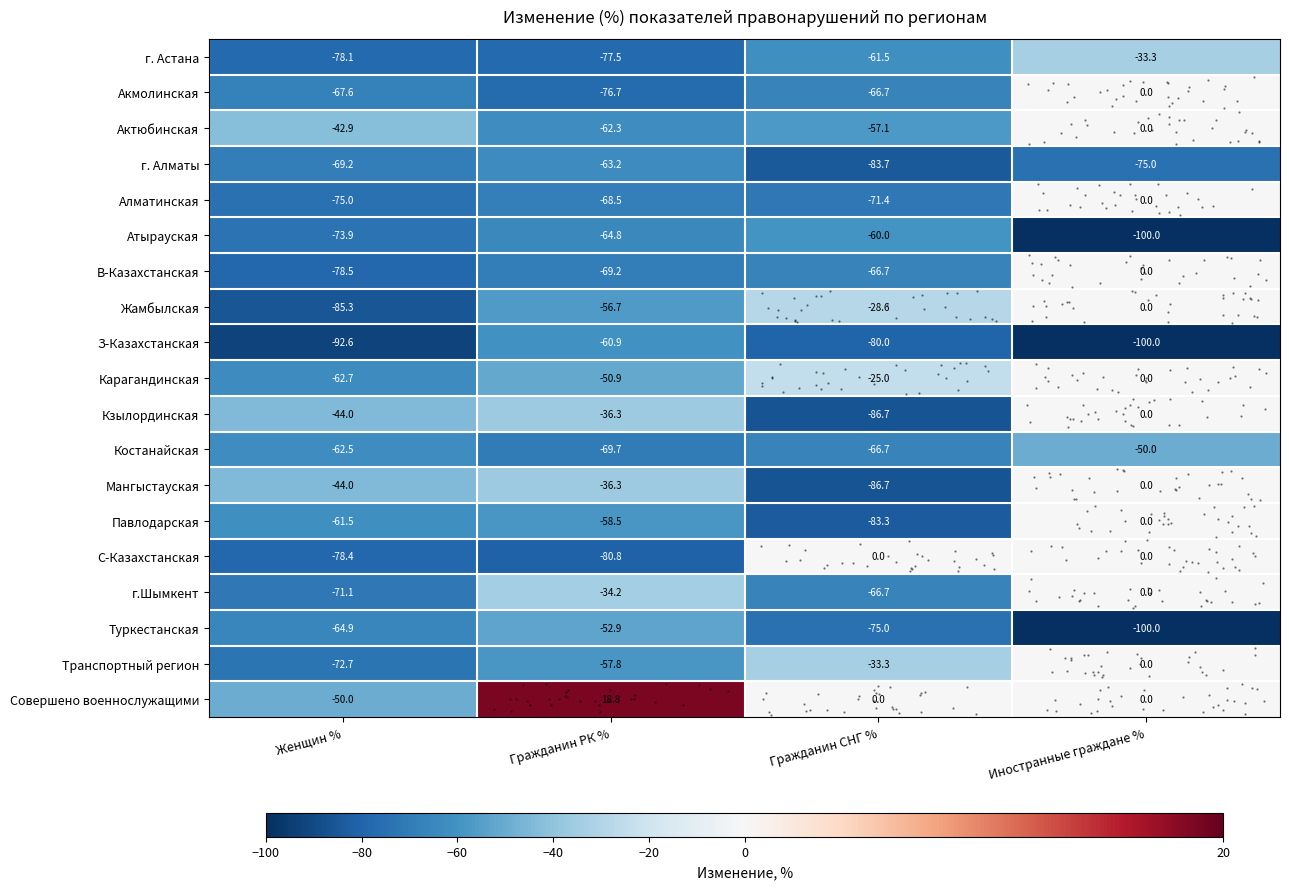

At how many categories does at least one series exceed -92?

4